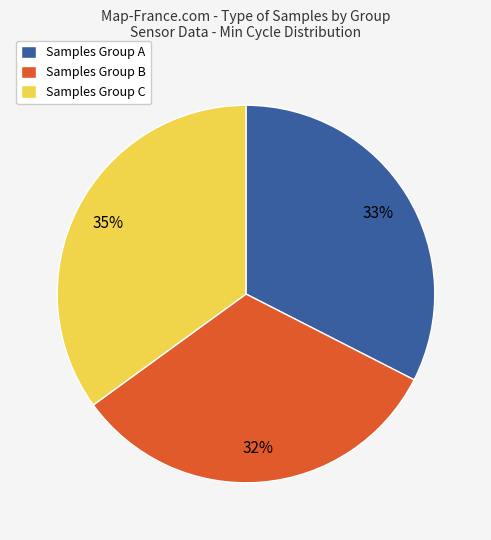

Is there any slice that represents more than half of the pie?

No